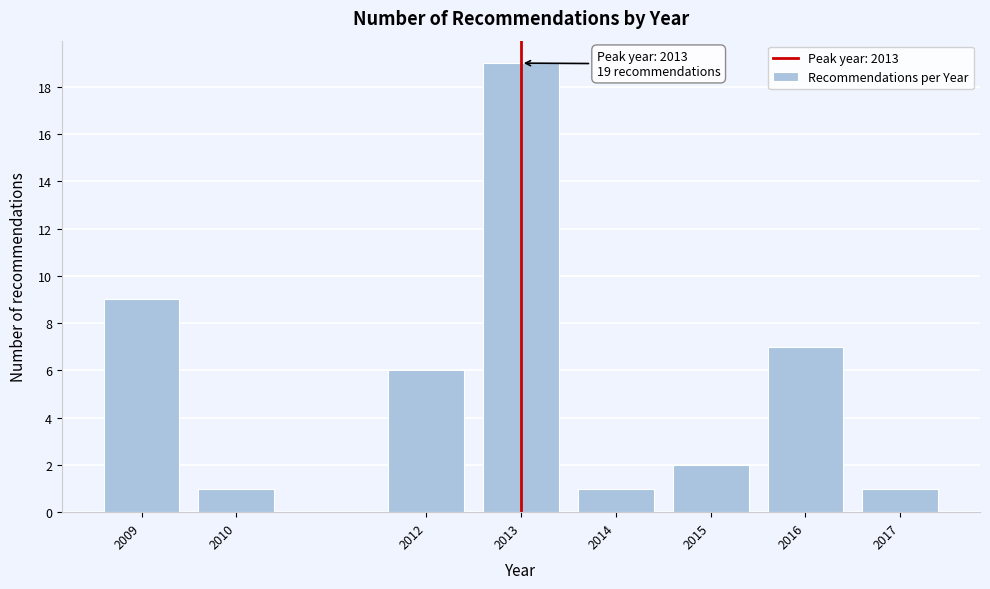

Reading right to left, transcribe all the data shown in this chart.

2017=1	2016=7	2015=2	2014=1	2013=19	2012=6	2010=1	2009=9